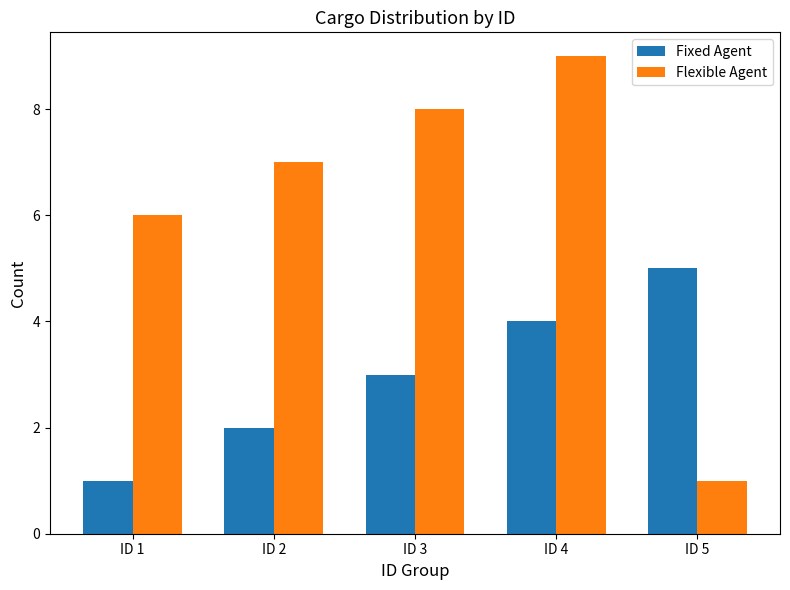

How many bars are there in each group?

2